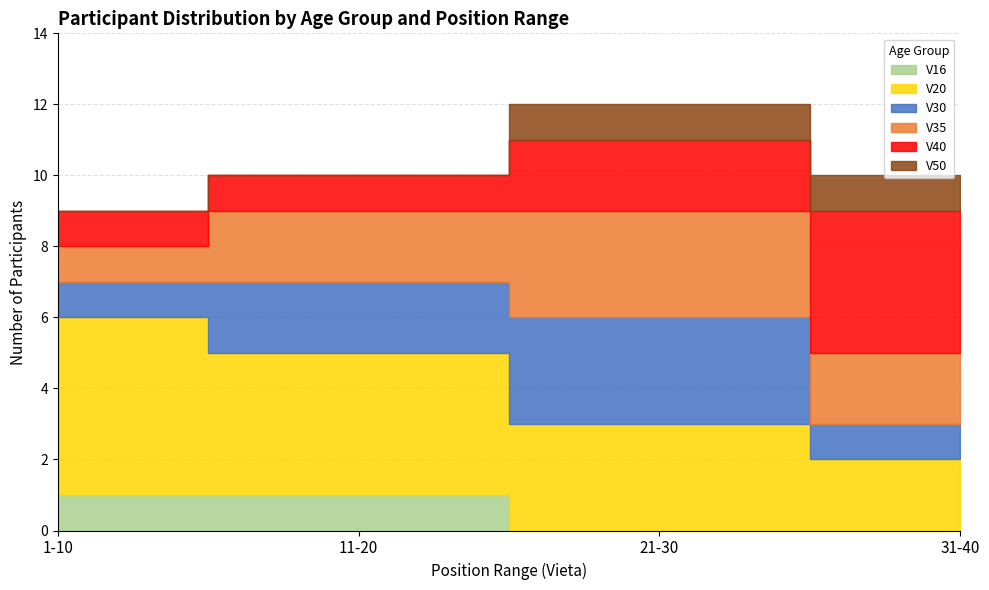

Does the chart display data point markers on the line(s)?

No